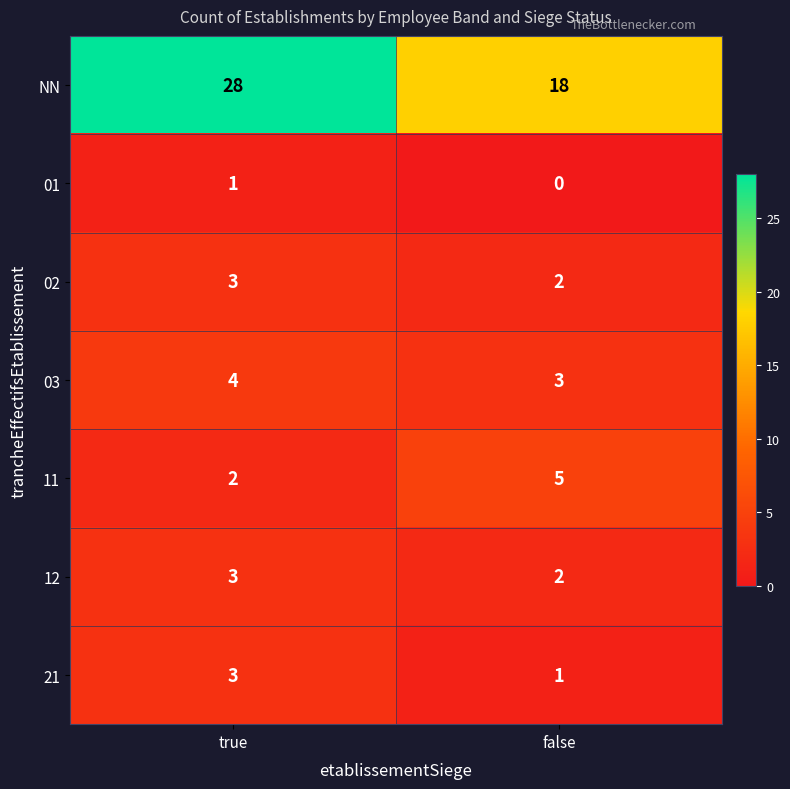

What is the highest value of the 03 series?

4